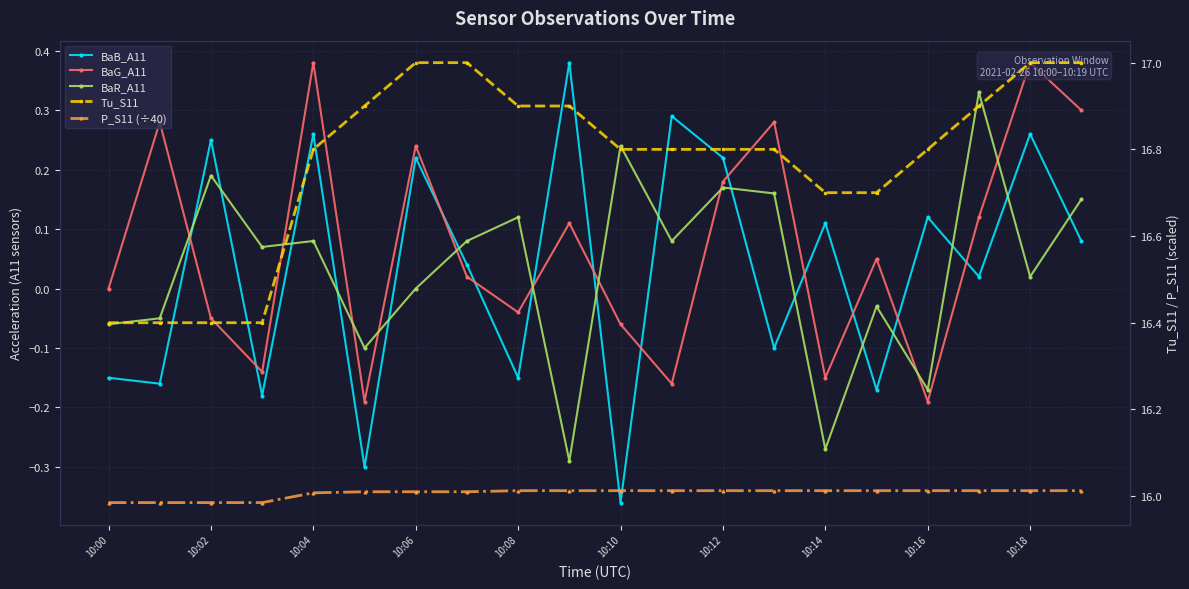

True or false: Tu_S11 and P_S11 (÷40) cross at least once.

False